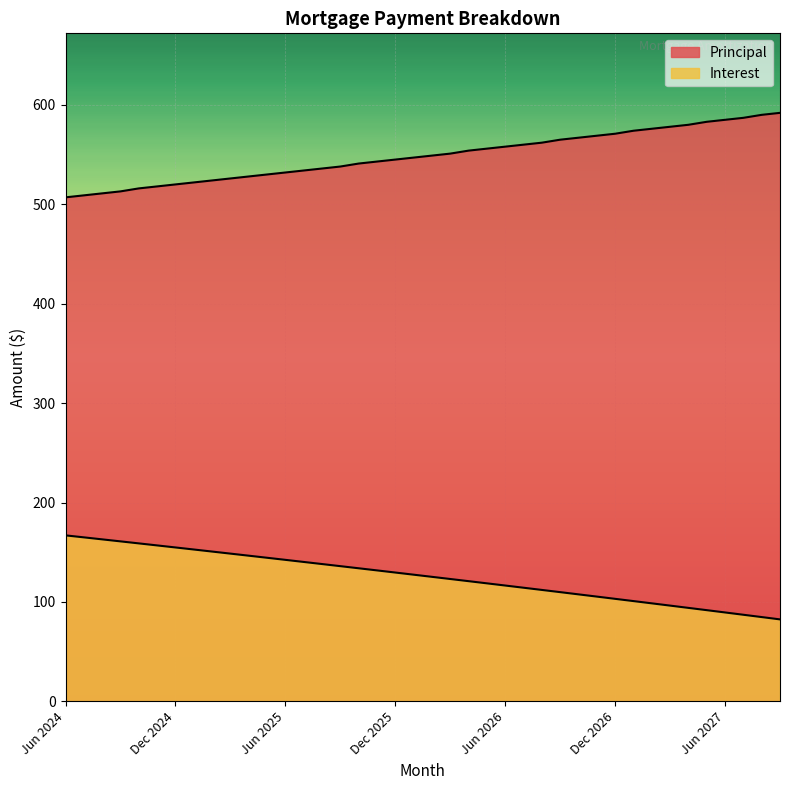

What is the value of the Principal point at the 6th from the left?

518.0